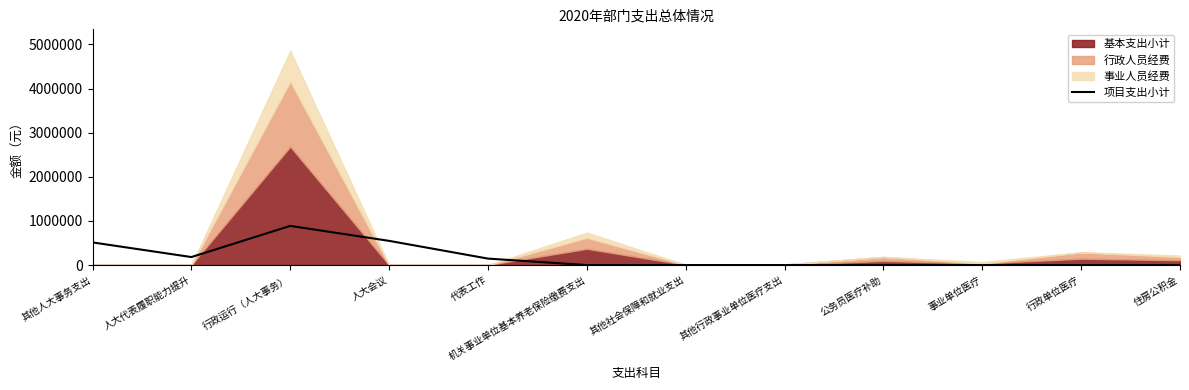

Which label corresponds to the largest value in the chart?

行政运行（人大事务）